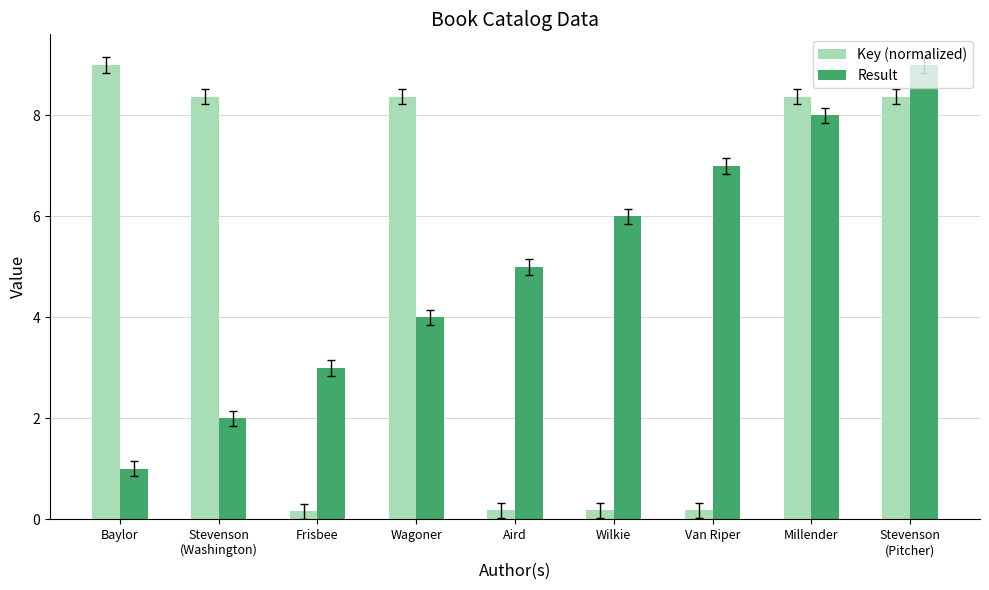

What are all the series names shown in the legend?

Key (normalized), Result